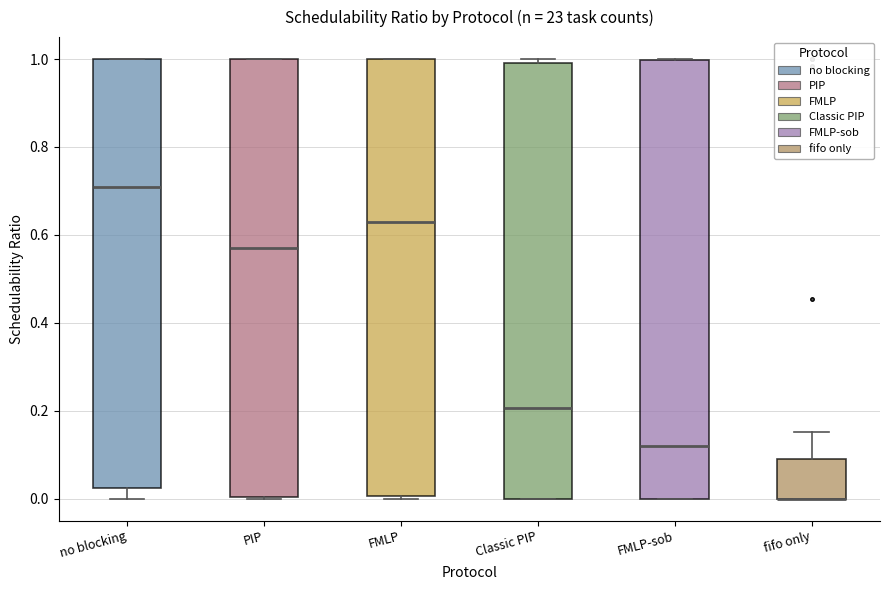

Reading left to right, read every box against the y-axis: the position of its median line, the range the box covers, and the ends of its whiskers. The values are not printed on the chart, so give them approximately, as read against the axis.

no blocking: median 0.70, box 0.02 to 1.00, whiskers 0.00 to 1.00
PIP: median 0.58, box 0.00 to 1.00, whiskers 0.00 to 1.00
FMLP: median 0.62, box 0.00 to 1.00, whiskers 0.00 to 1.00
Classic PIP: median 0.20, box 0.00 to 1.00, whiskers 0.00 to 1.00 (just above the box's upper edge)
FMLP-sob: median 0.12, box 0.00 to 1.00, whiskers 0.00 to 1.00
fifo only: median 0.00 (drawn on the box's lower edge), box 0.00 to 0.10, whiskers 0.00 to 0.16